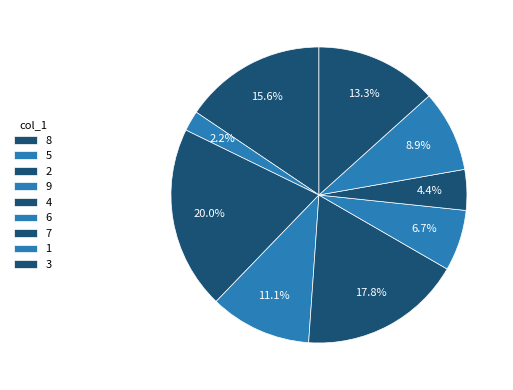

How many segments does this pie chart have?

9